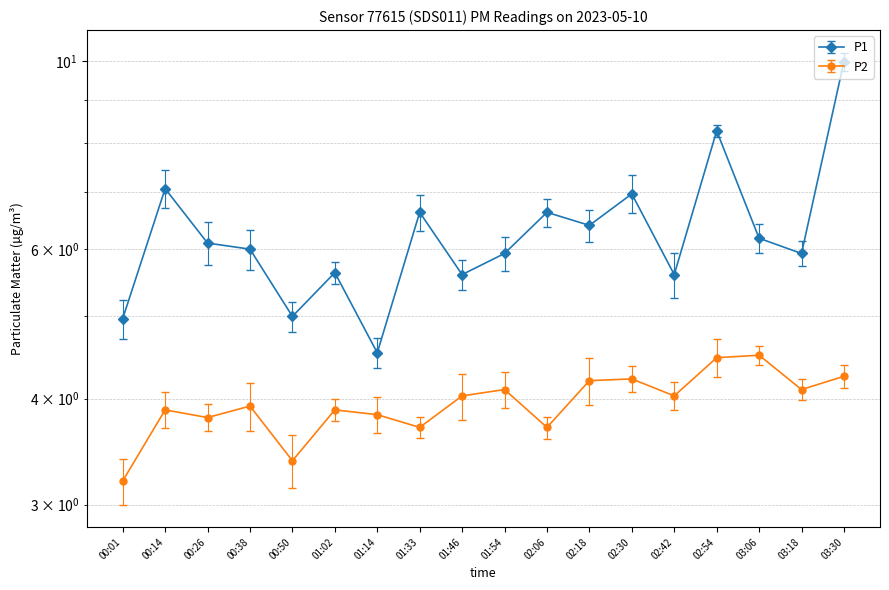

At which label does P1 first exceed 6?

00:14